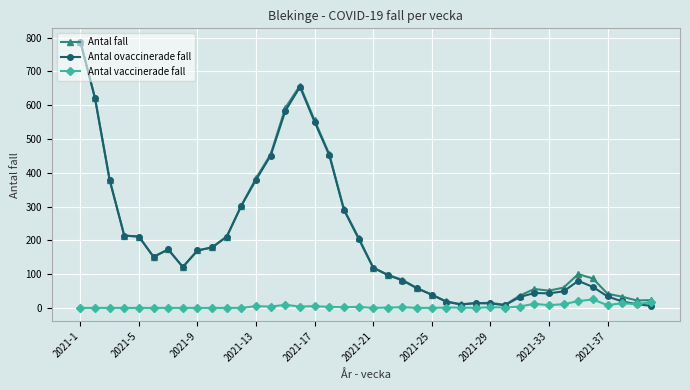

What is the greatest value displayed?

788